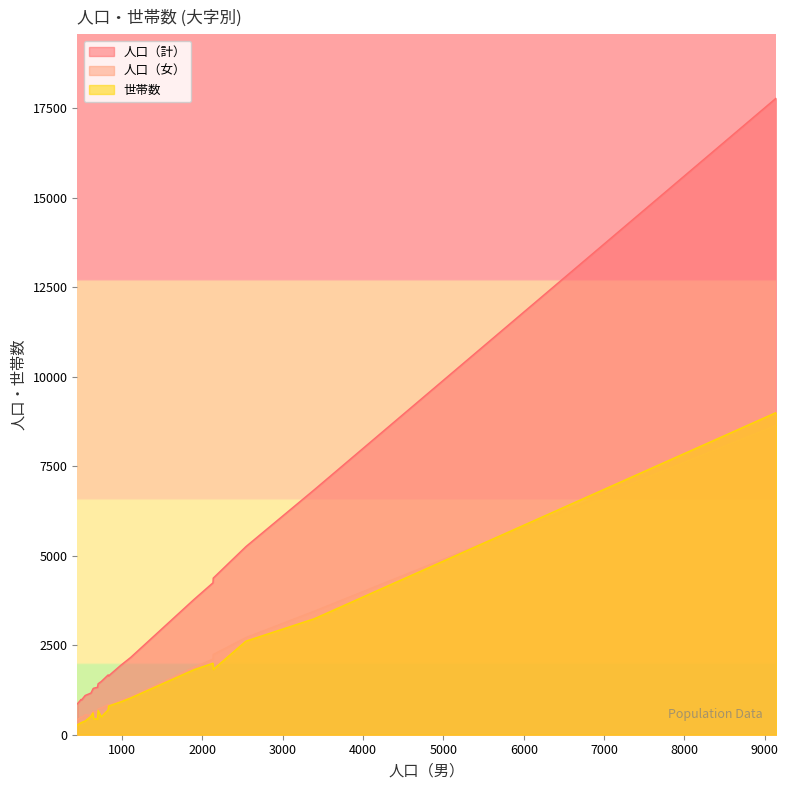

What is the greatest value displayed?

17783